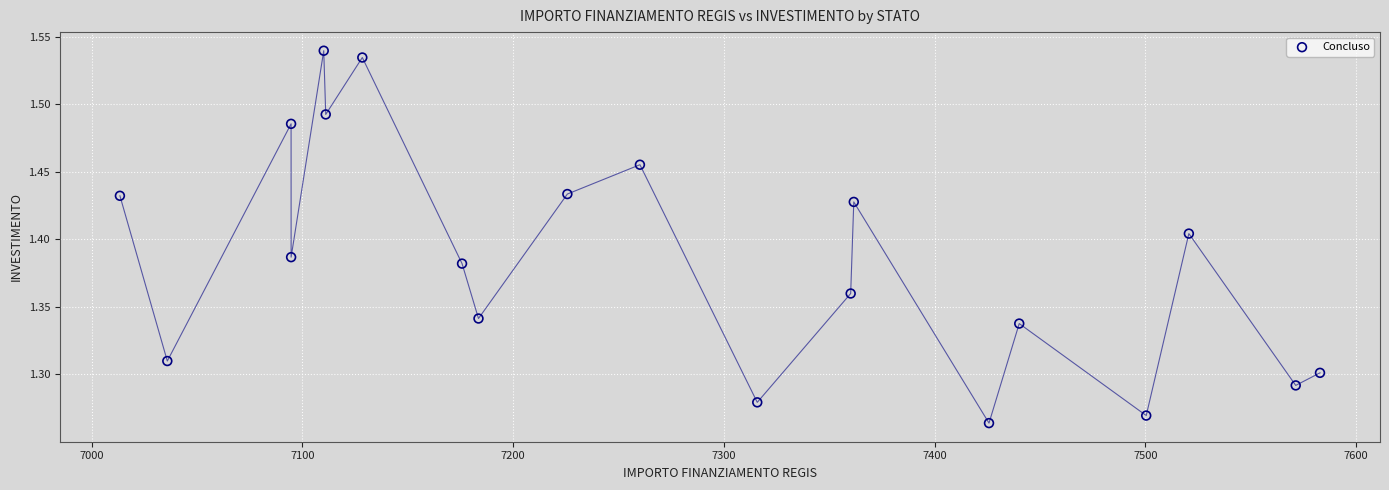

What is the range of Y values (max minus min)?

0.3